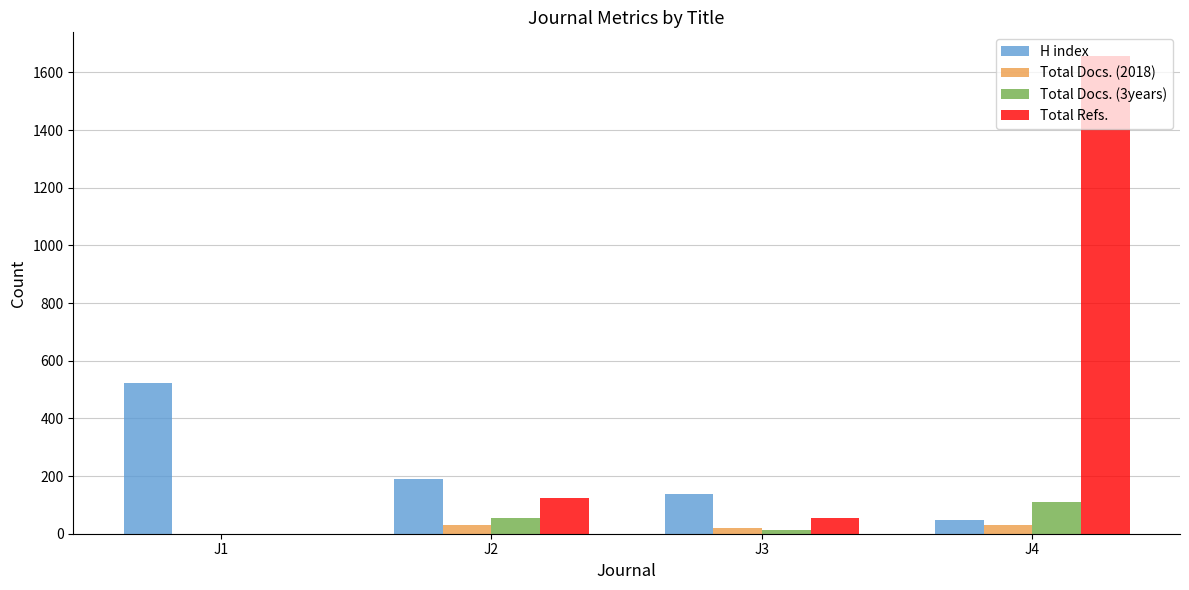

How many series are shown in this chart?

4